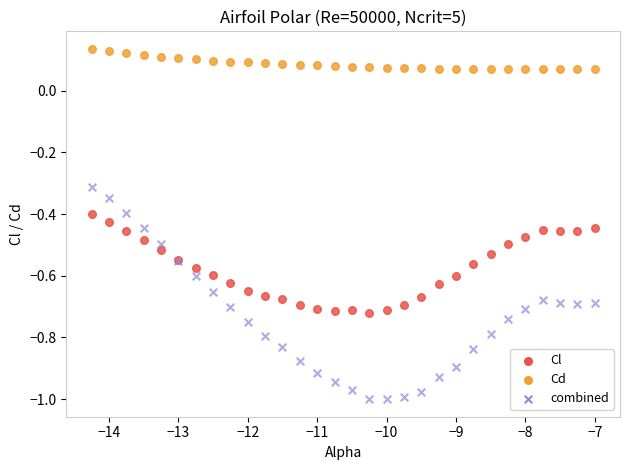

Which series contains the lowest Y value?

combined